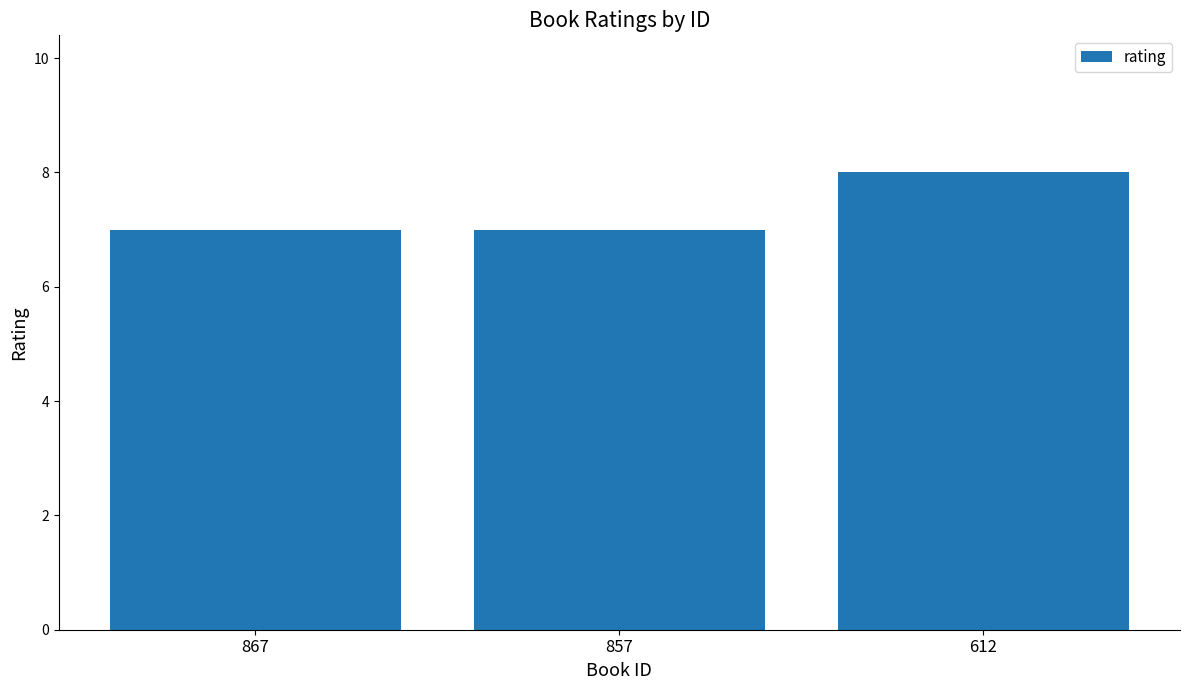

Count the number of data series in this chart.

1